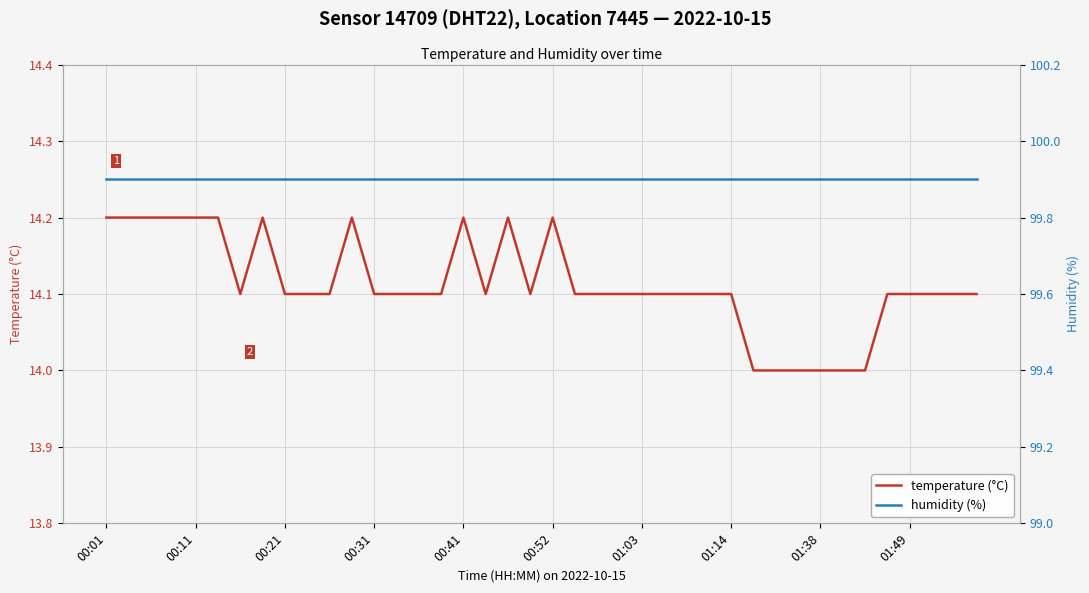

True or false: temperature (°C) has more than 0 interior local peaks.

True